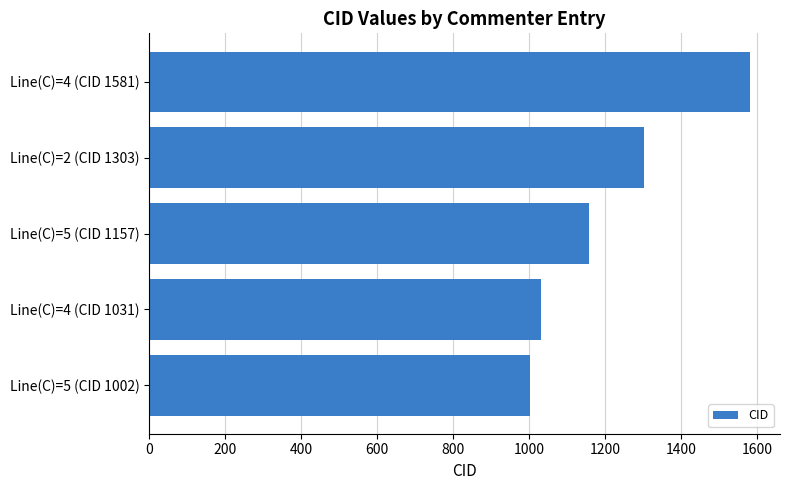

Reading top to bottom, what are all the values shown in this chart?

1581	1303	1157	1031	1002